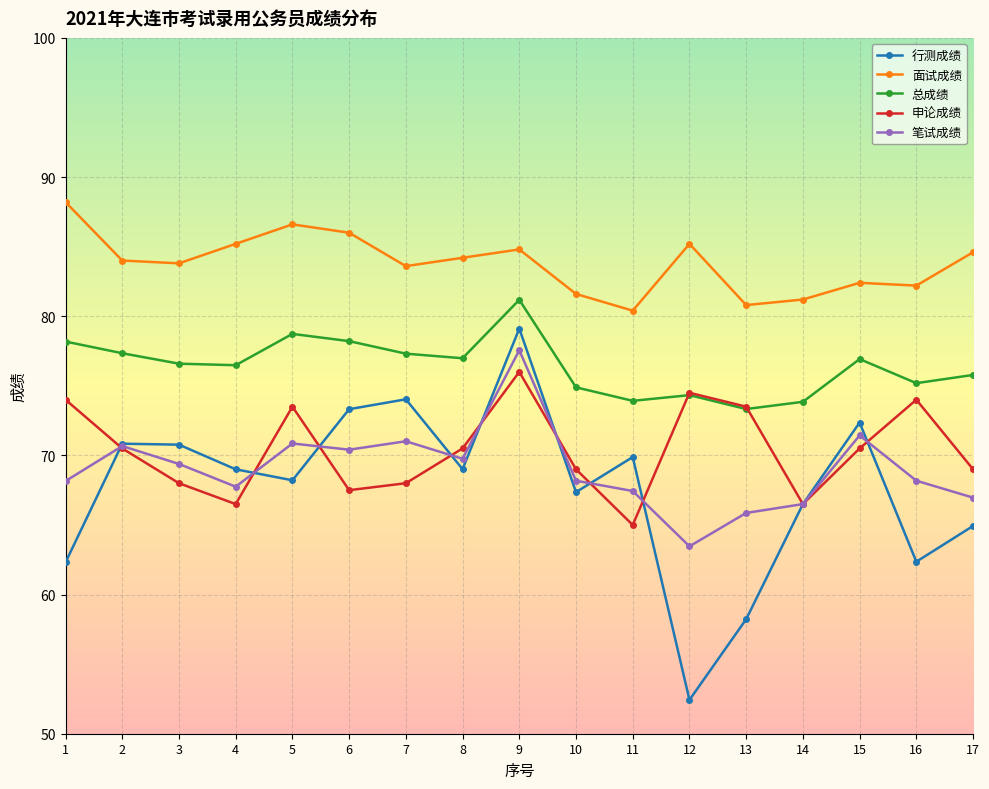

What is the maximum value shown in the chart?

88.2